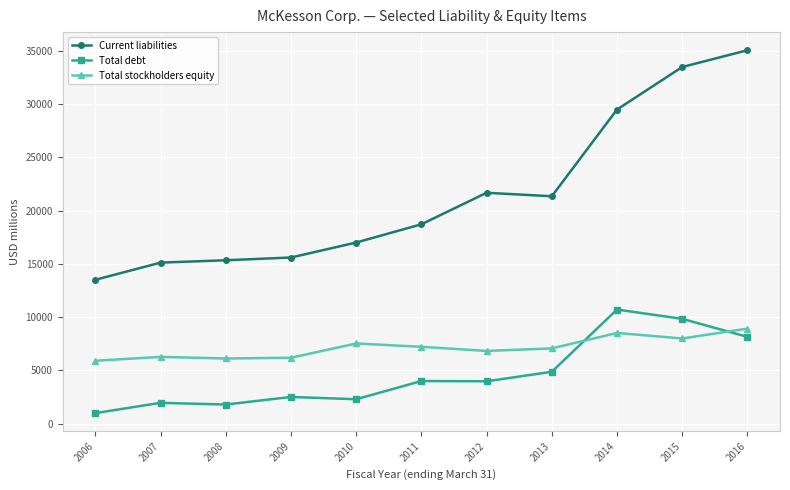

At how many categories does at least one series exceed 28150?

3